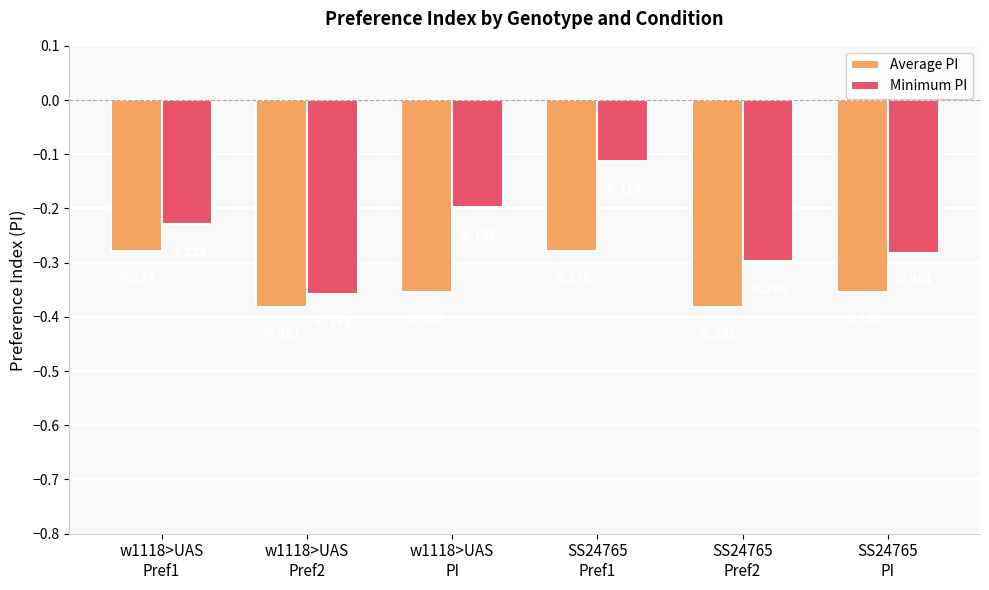

Which series has the largest total across all categories?

Minimum PI